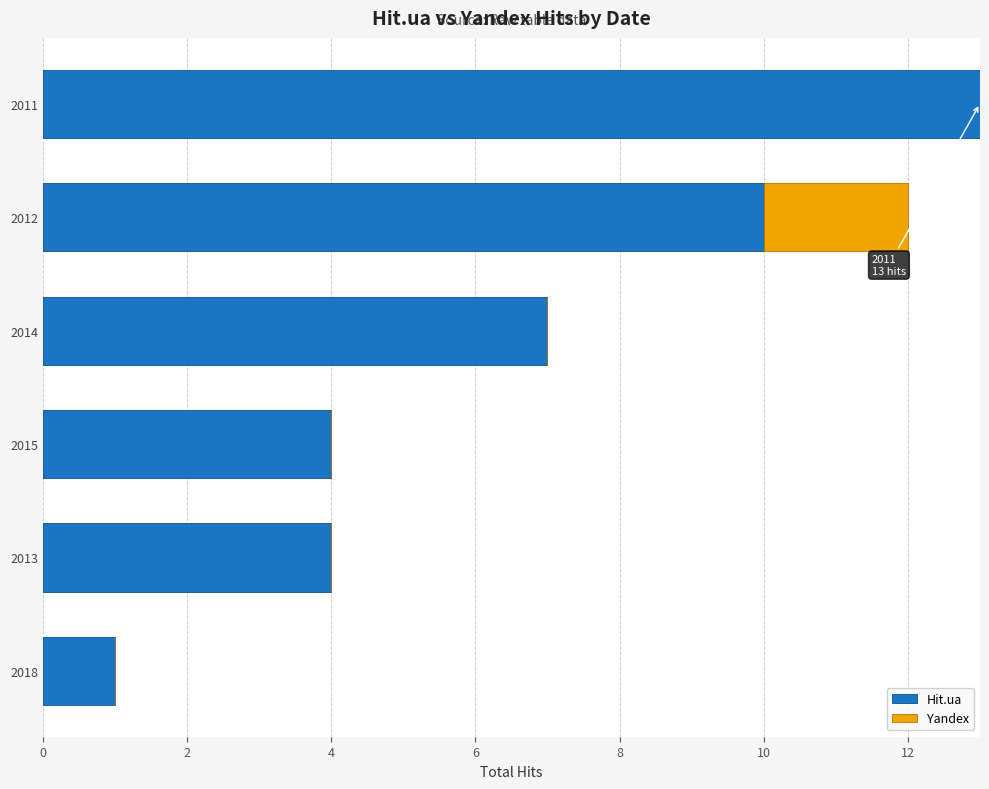

What is the highest value of the Hit.ua series?

13